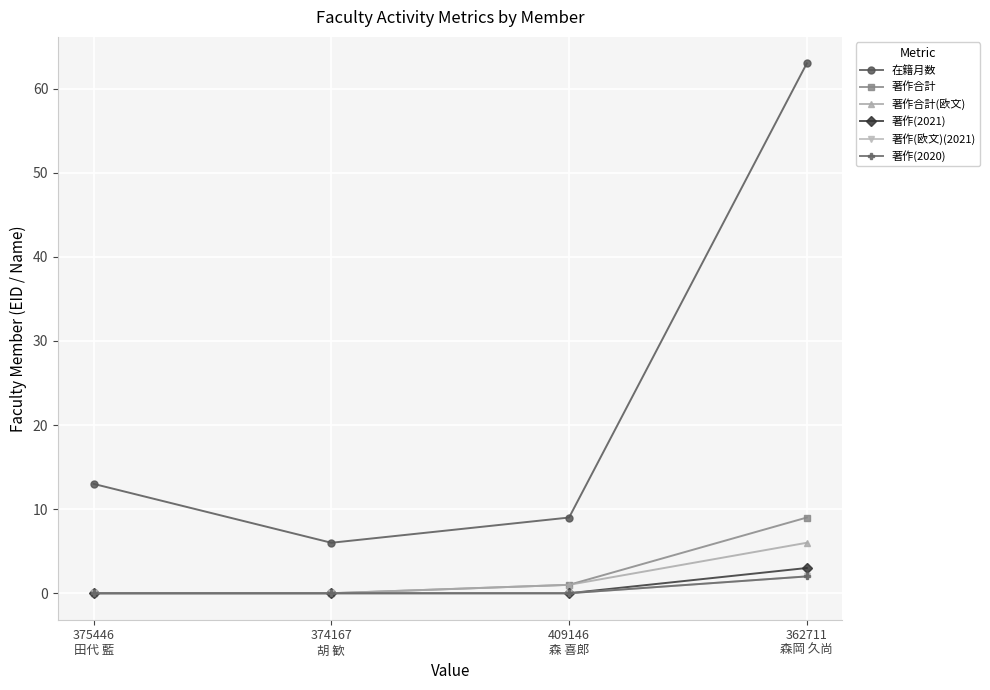

What is the sum of all 著作合計(欧文) values?

7